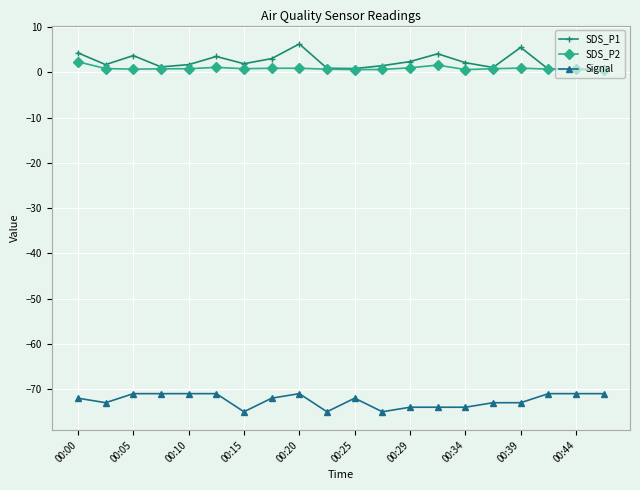

True or false: SDS_P2 has more than 2 points higher than both neighbors.

True